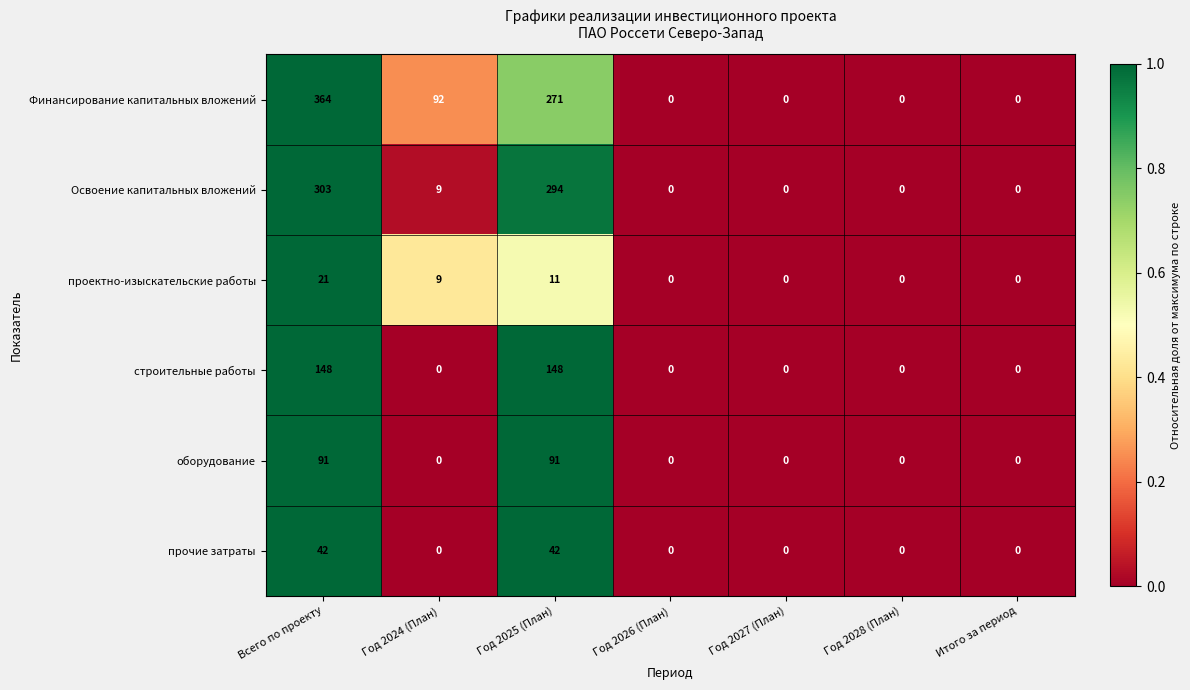

The прочие затраты series shows -29 at Итого за период. True or false?

False